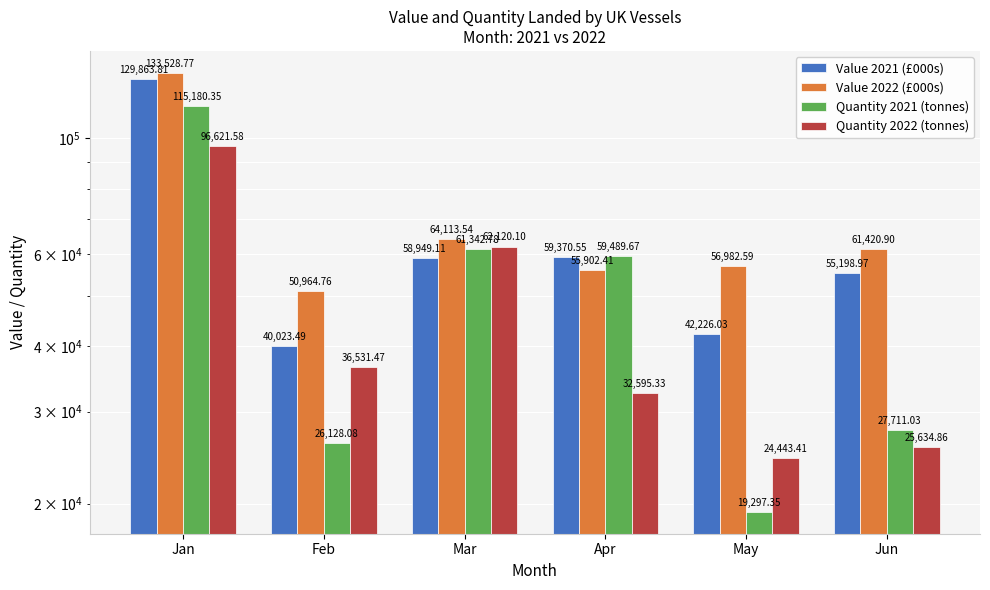

True or false: Value 2022 (£000s) has a value of 56982.6 at May.

True